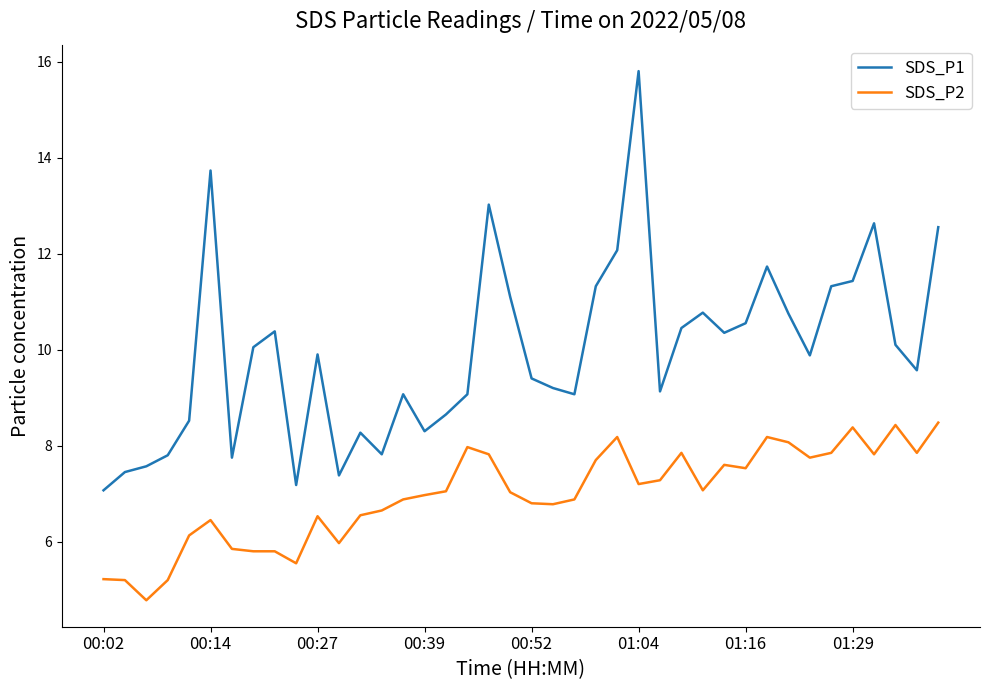

What is the minimum value shown in the chart?

4.8